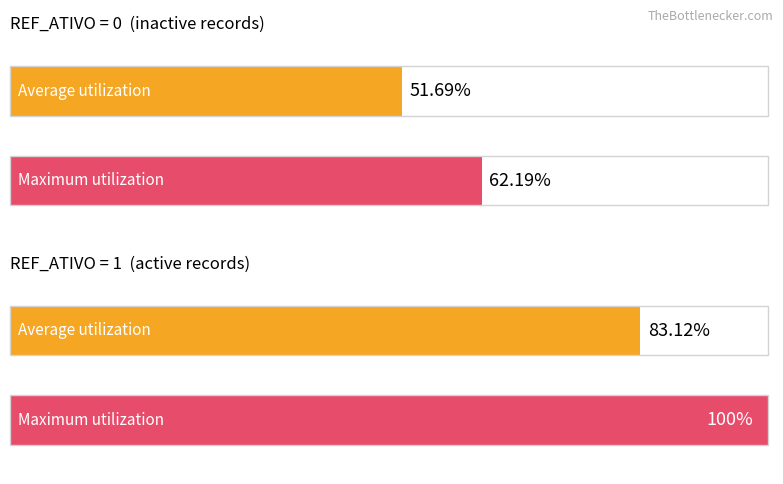

What is the total value across all series at REF_ATIVO=1 count?

183.1